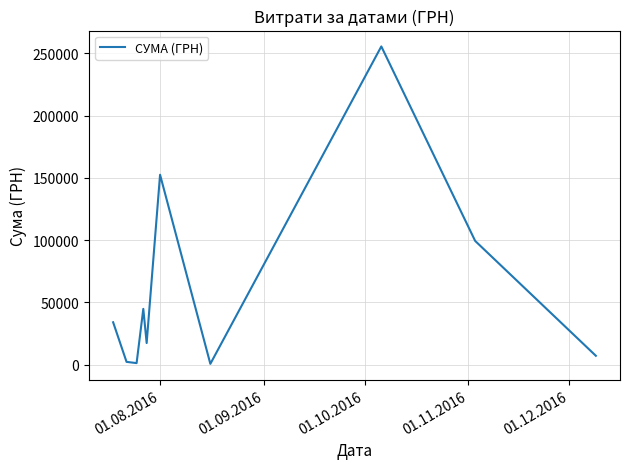

What is the greatest value displayed?

255550.2